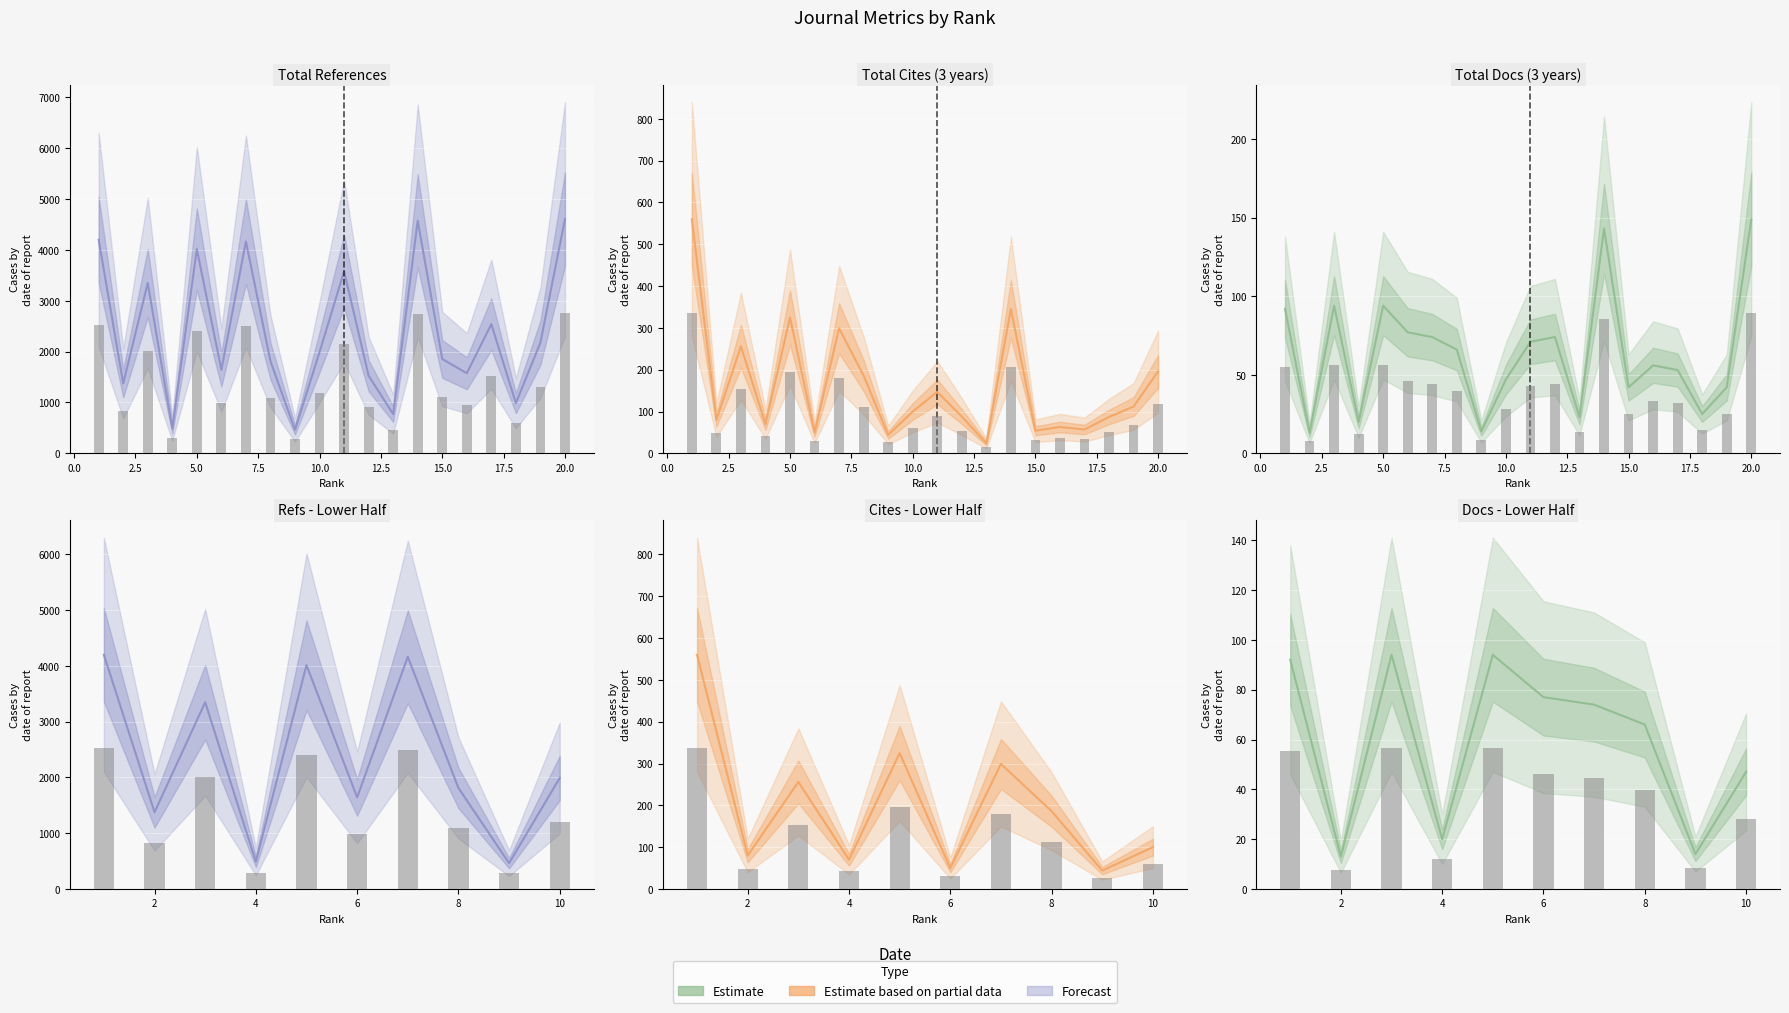

Where does the Total Docs. (3years) series first go above 66?

1